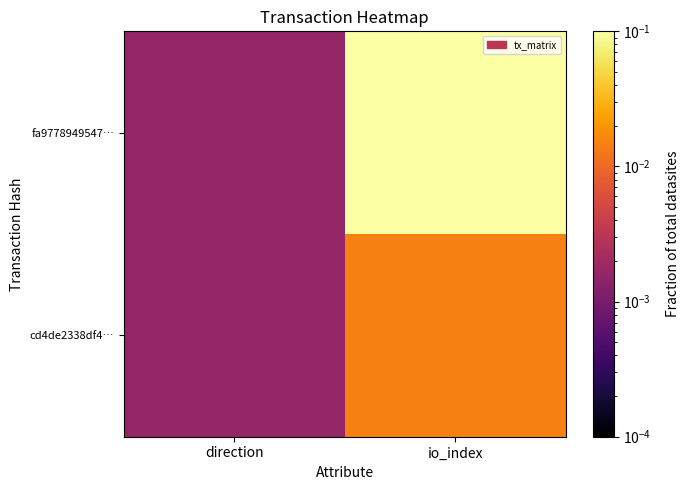

Which series has the largest total across all categories?

fa9778949547…